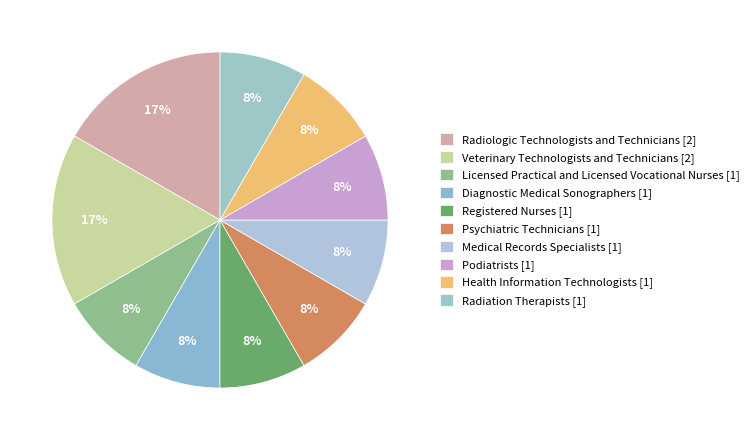

How many slices are in this pie chart?

10